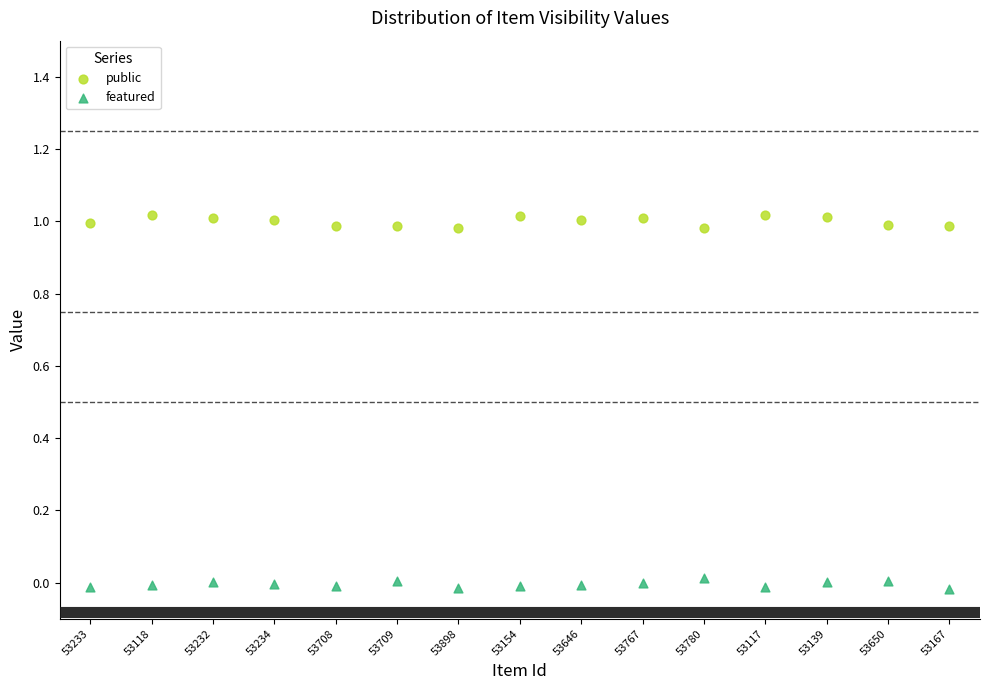

What are all the series names shown in the legend?

public, featured